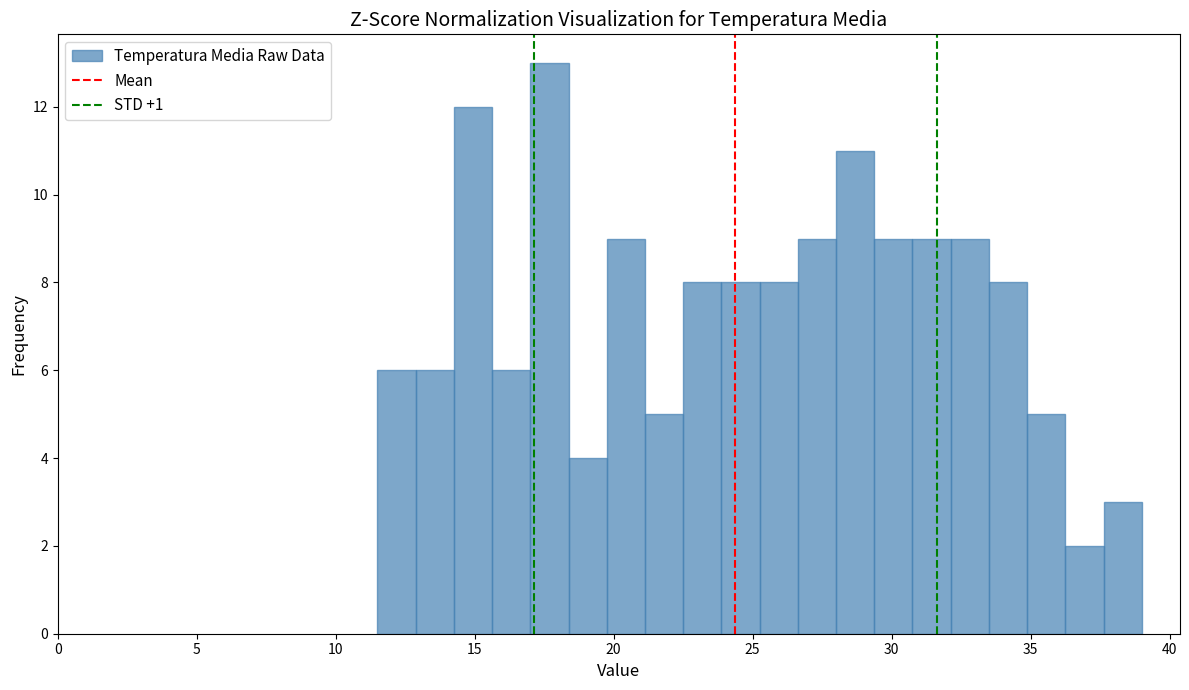

Read against the x-axis, roughly where is the centre of the tallest bar?

17.5